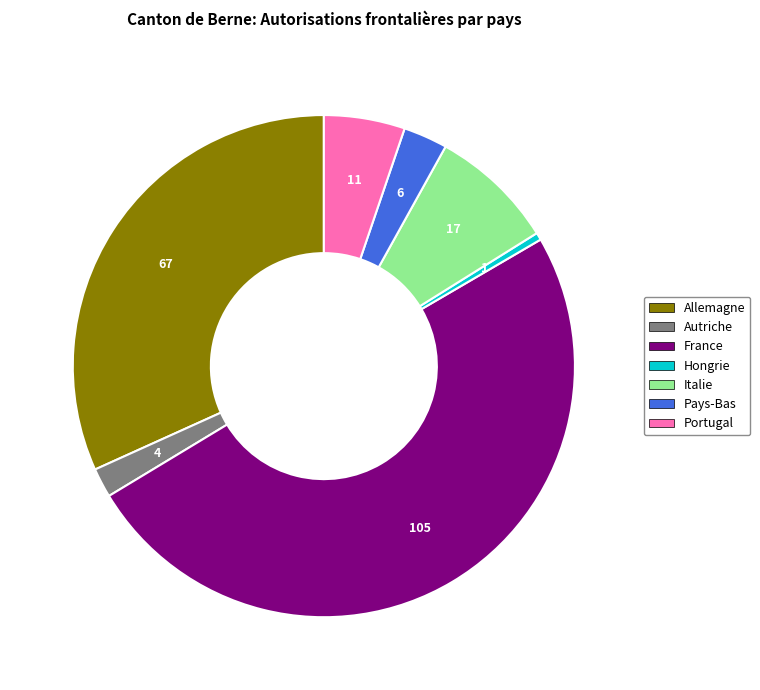

How many segments does this pie chart have?

7